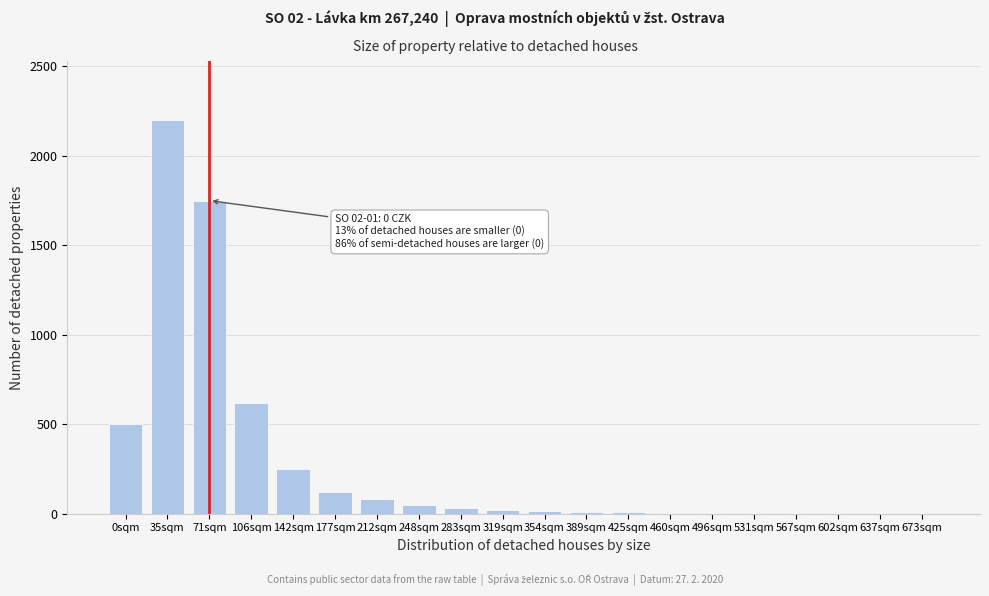

The chart shows a value of -1513 at 673sqm. True or false?

False